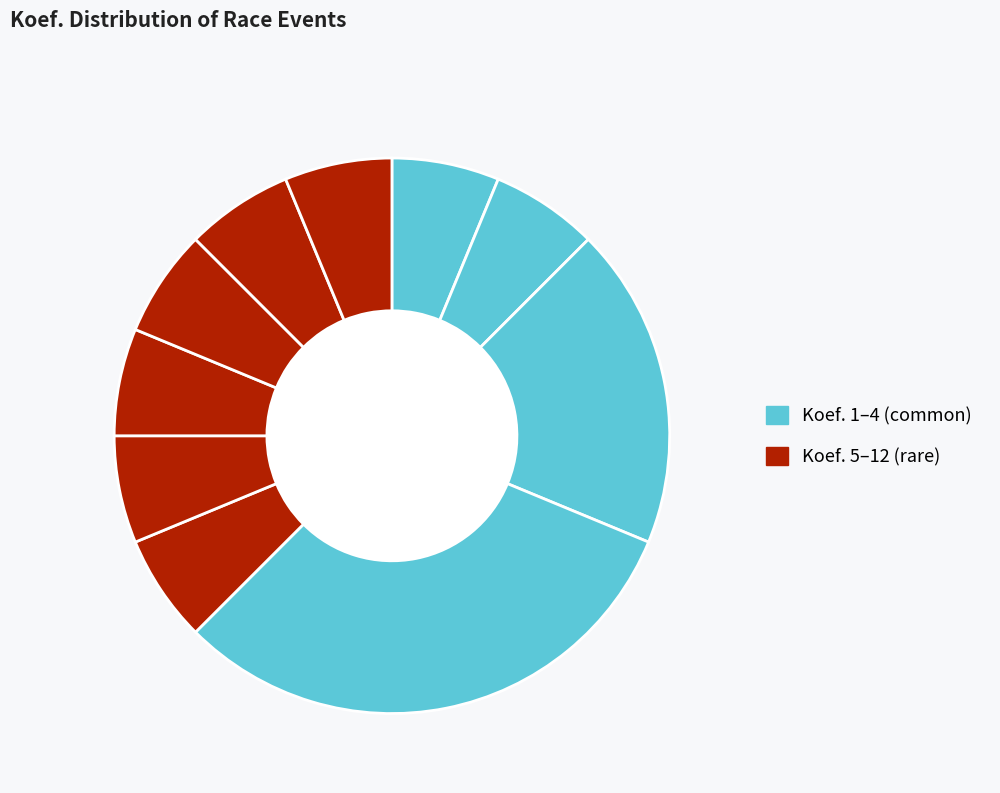

Is there any slice that represents more than half of the pie?

No